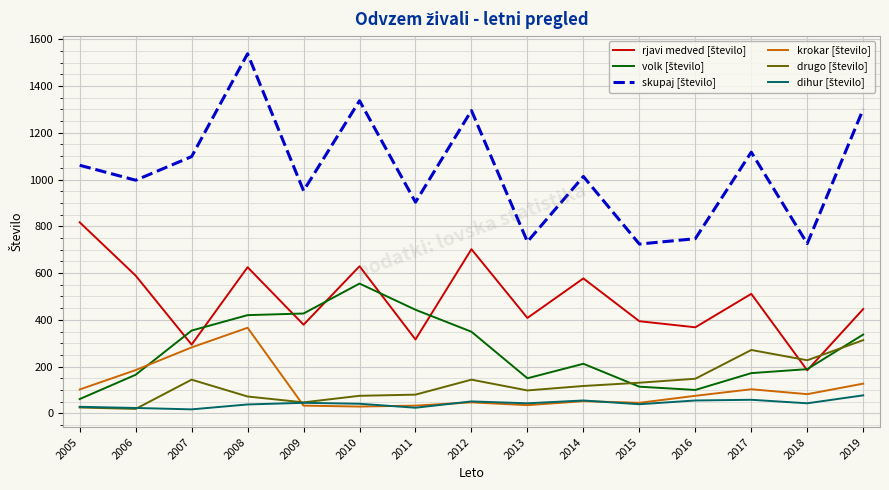

Which label corresponds to the largest value in the chart?

2008